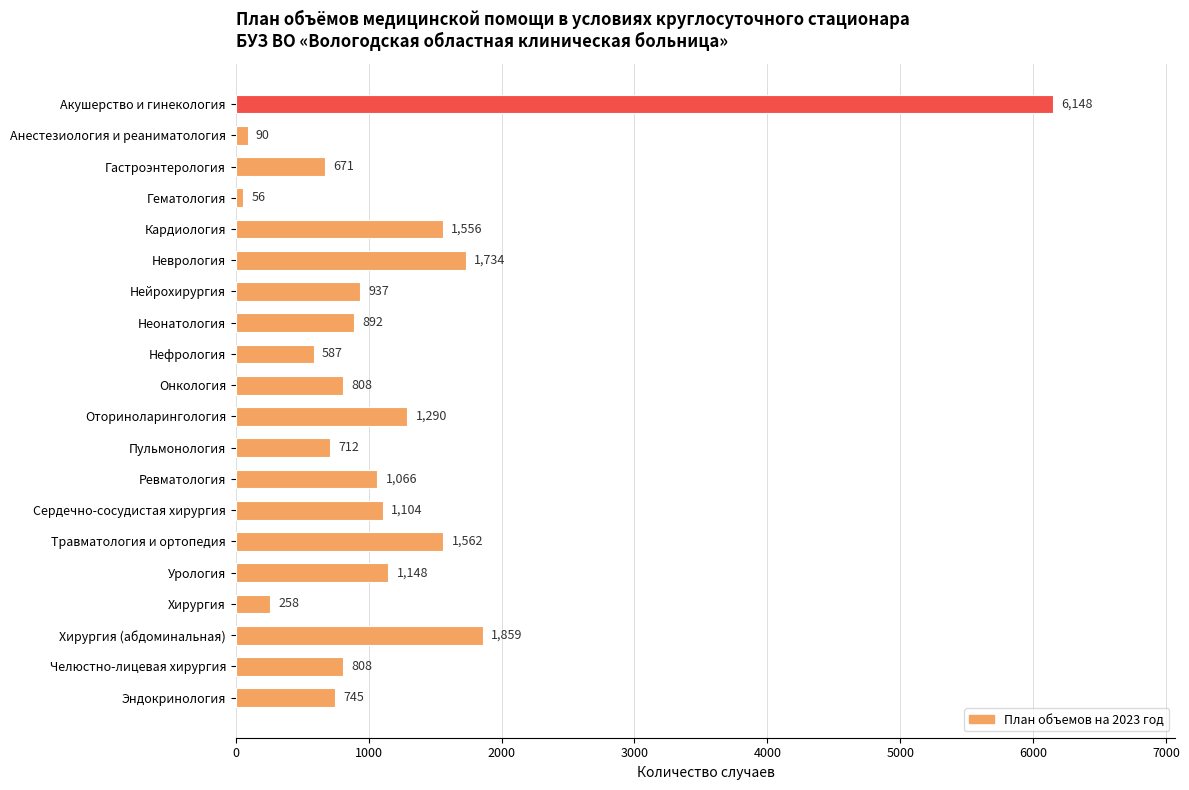

At which label is the value closest to 3102?

Хирургия (абдоминальная)